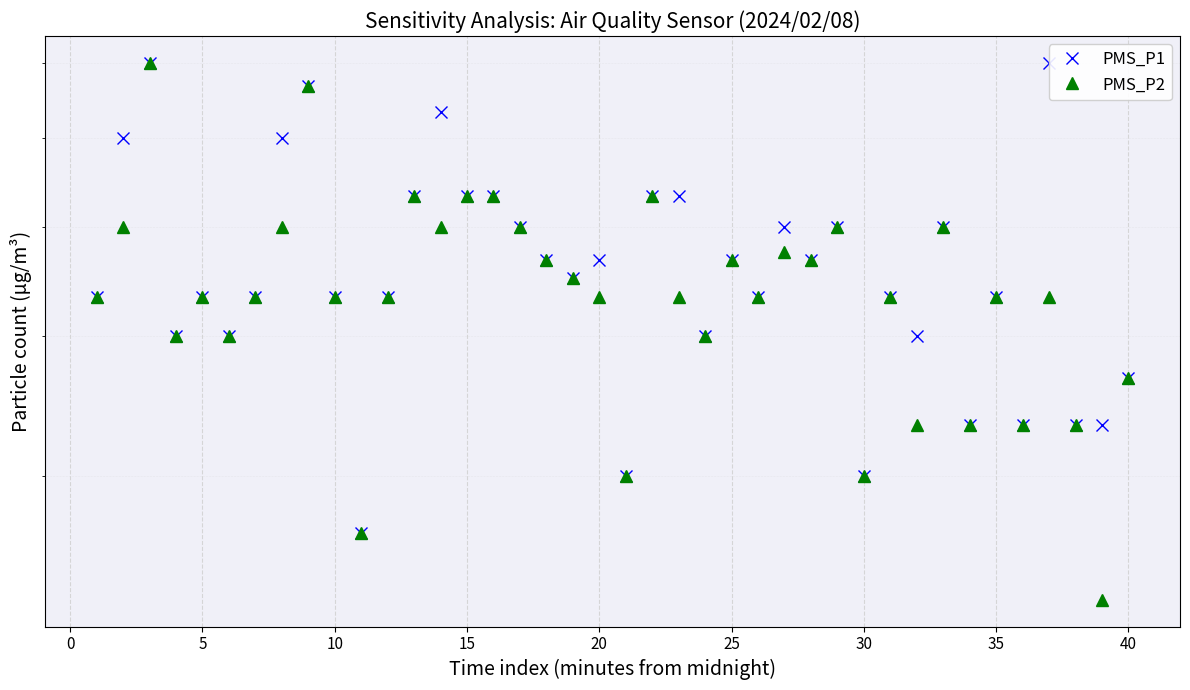

How many interior local valleys does the PMS_P2 series have?

13